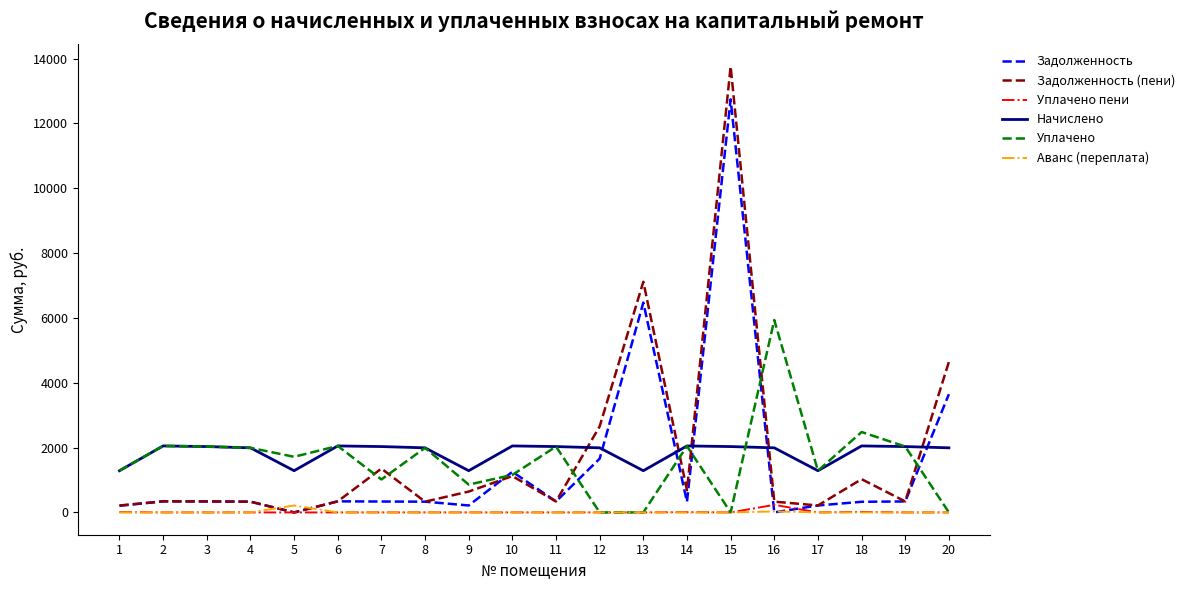

What is the greatest value displayed?

13758.7